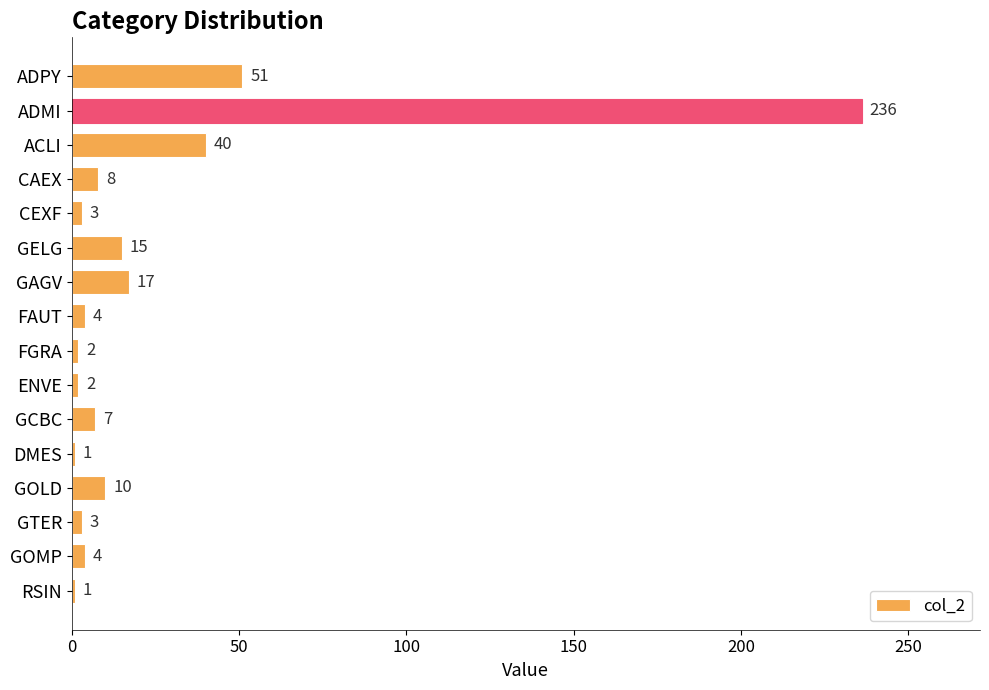

Which label corresponds to the largest value in the chart?

ADMI